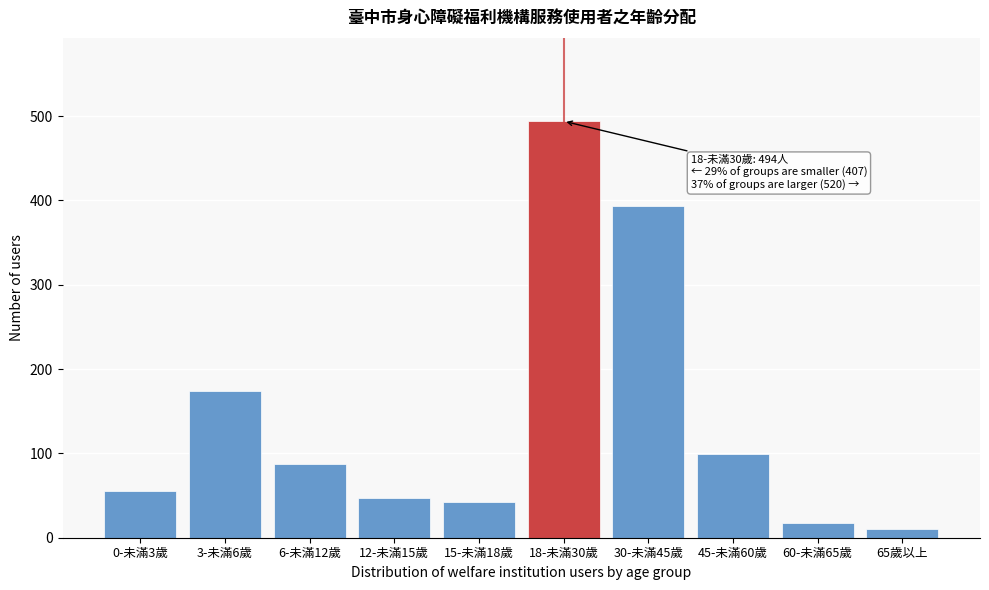

Reading left to right, list all the values displayed in this chart.

0-未滿3歲=56	3-未滿6歲=174	6-未滿12歲=88	12-未滿15歲=47	15-未滿18歲=42	18-未滿30歲=494	30-未滿45歲=394	45-未滿60歲=99	60-未滿65歲=17	65歲以上=10